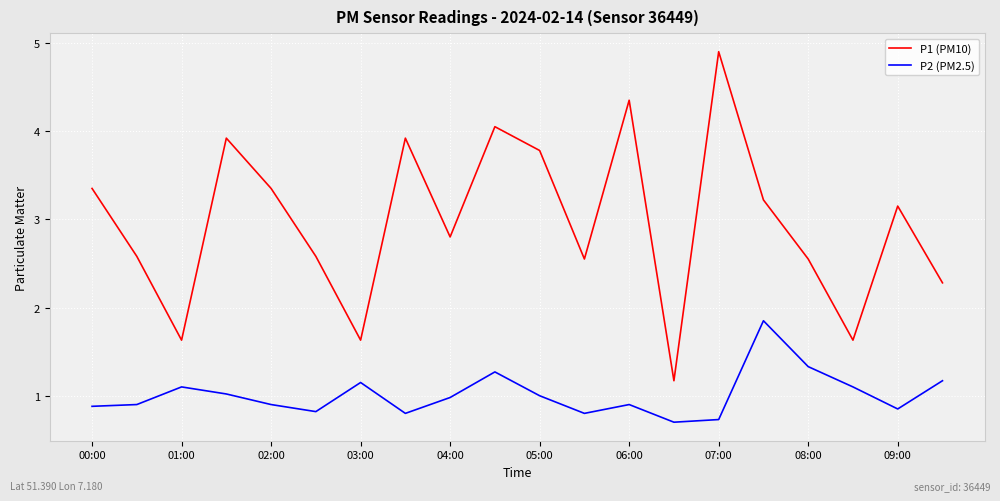

How many interior local peaks does the P1 (PM10) series have?

6